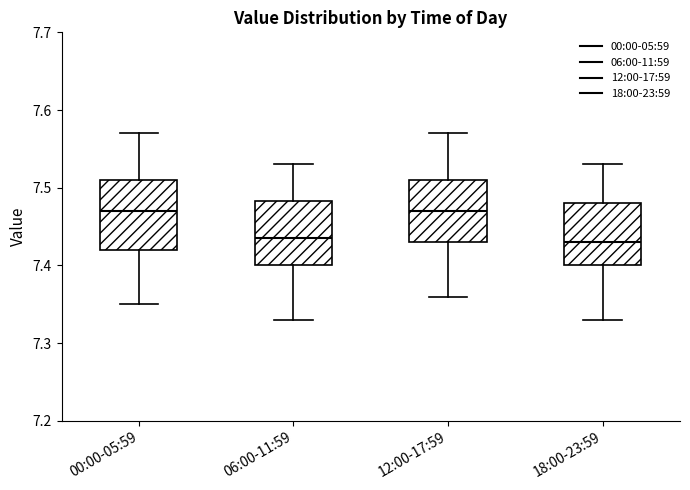

Where does the lower whisker of the box for 00:00-05:59 end on the y-axis? The values are not printed on the chart, so give them approximately, as read against the axis.

7.35